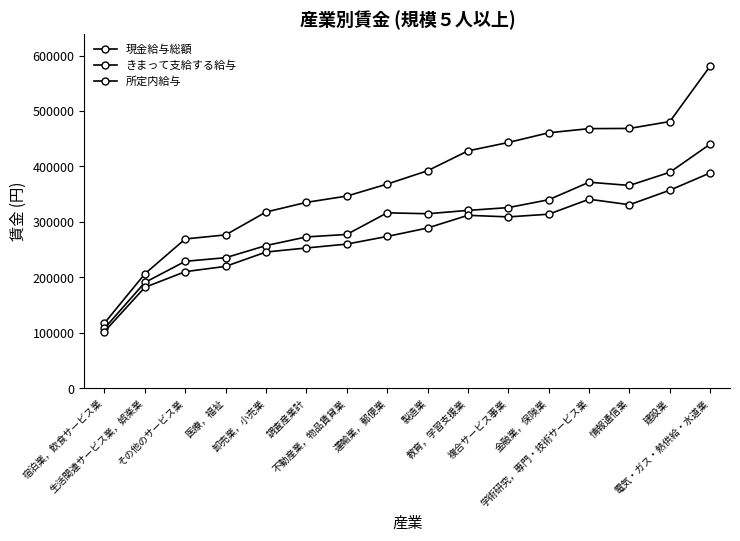

At how many categories does at least one series exceed 489587?

1